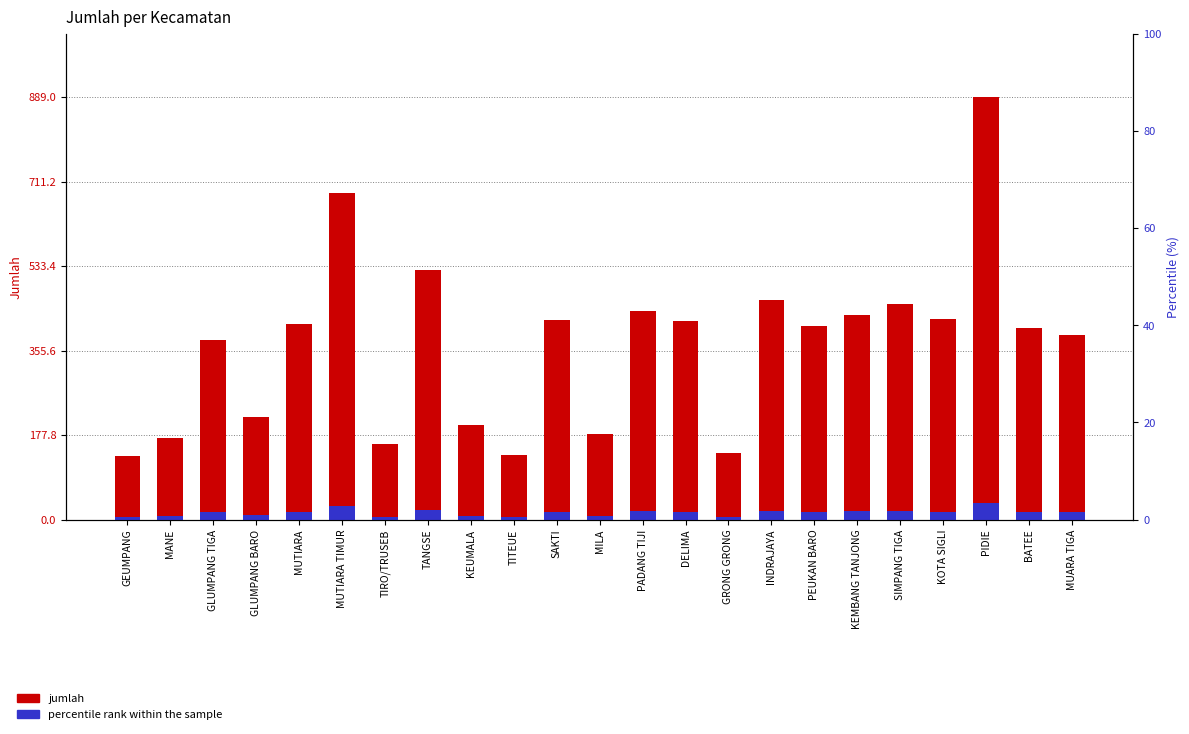

How many groups of bars are there?

23